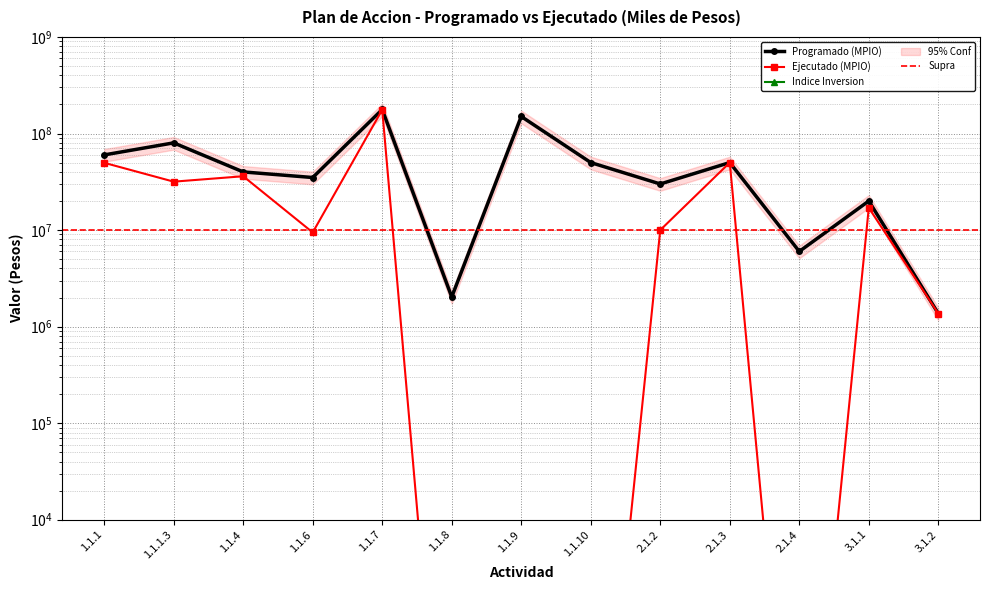

How many data points in Programado (MPIO) are above 40000000?

6